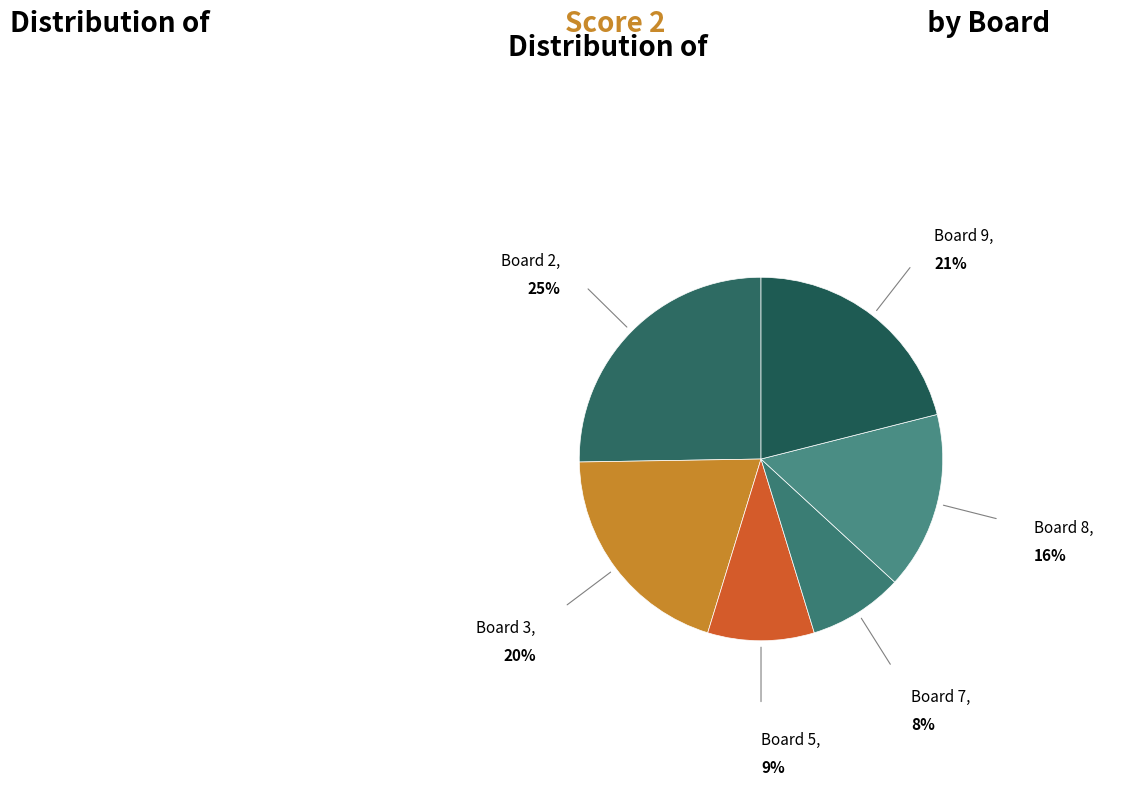

Count the number of slices in the pie.

6